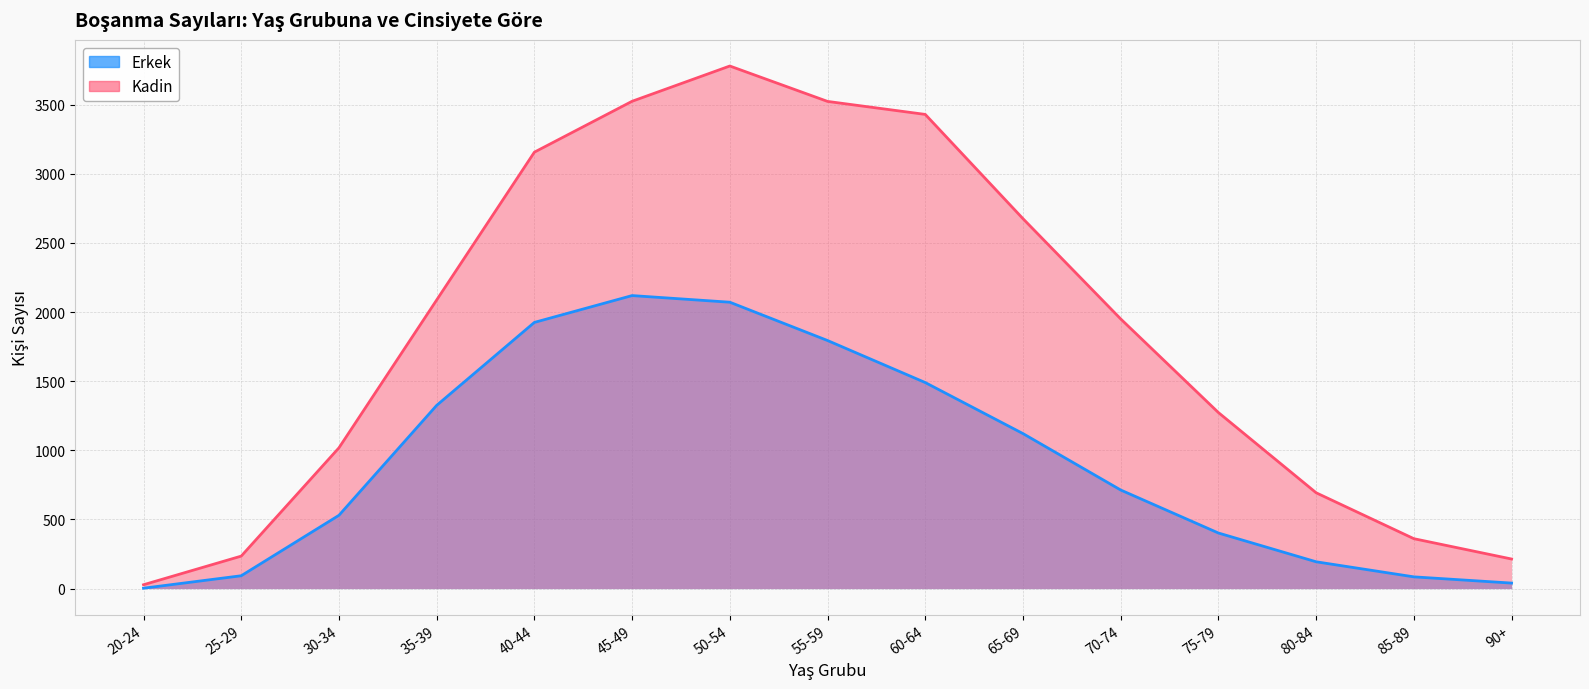

How many series are shown in this chart?

2